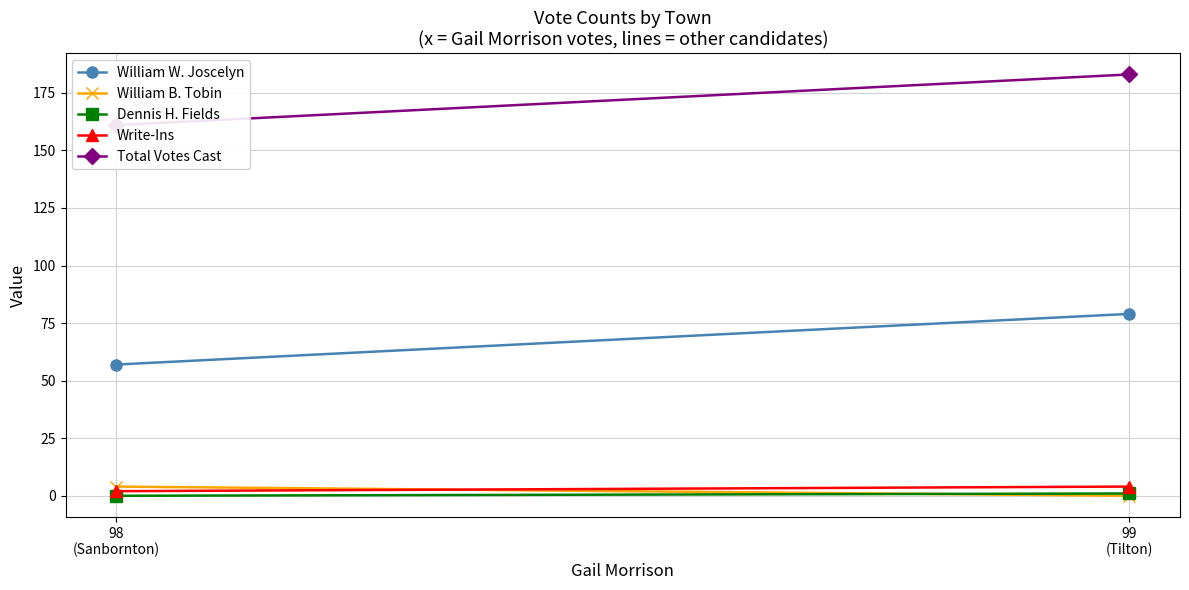

What is the label of the 2nd point from the right?

98
(Sanbornton)